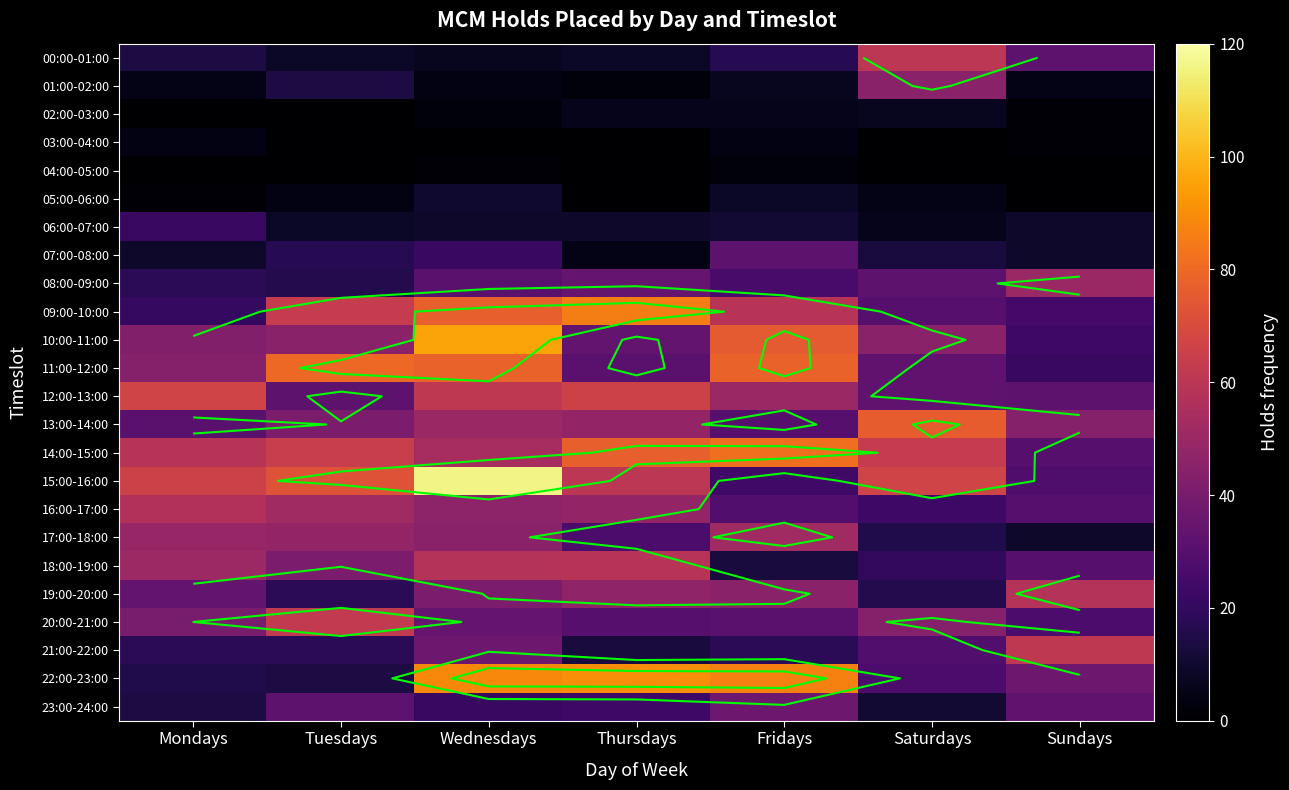

What is the average value of the 08:00-09:00 series?

30